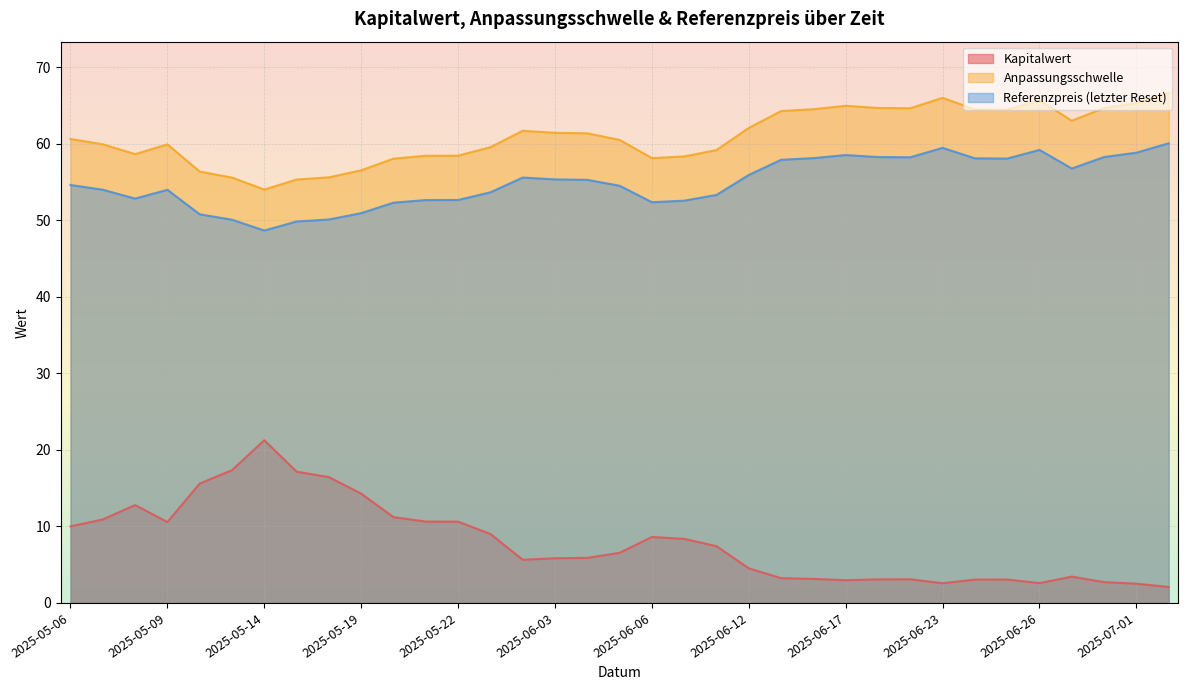

Is it true that Anpassungsschwelle equals 24.1 at 2025-05-20?

False